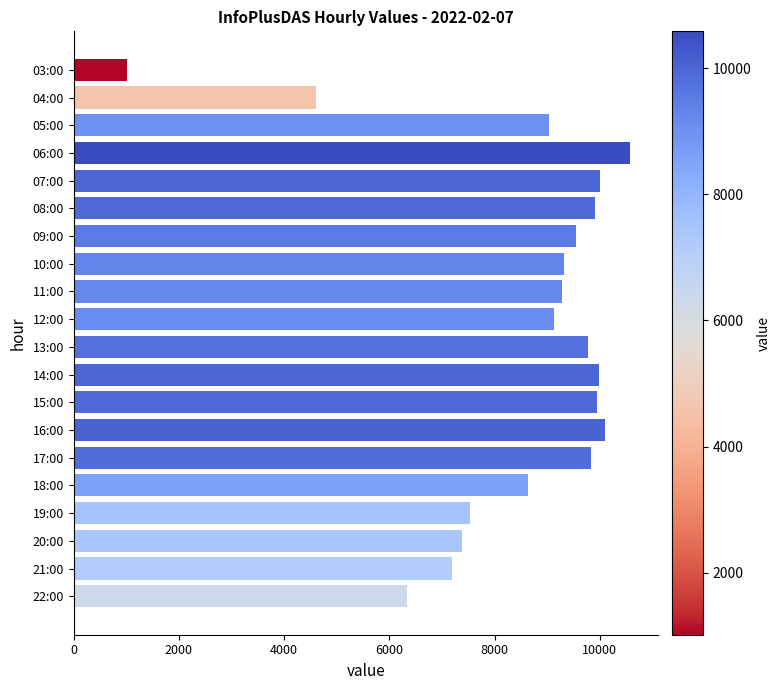

What is the ratio of the value at 10:00 to the value at 05:00?

1.0